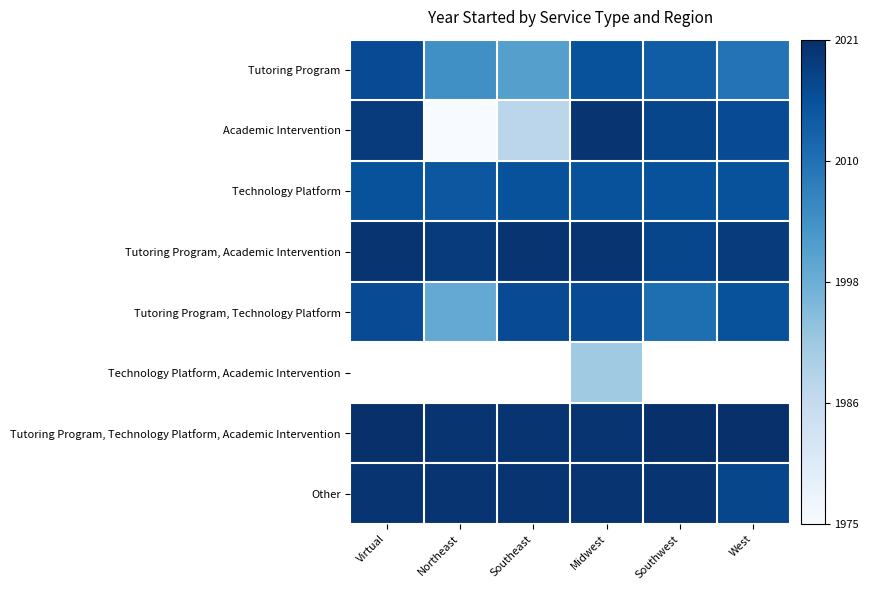

Which series has the largest range (max minus min)?

Academic Intervention